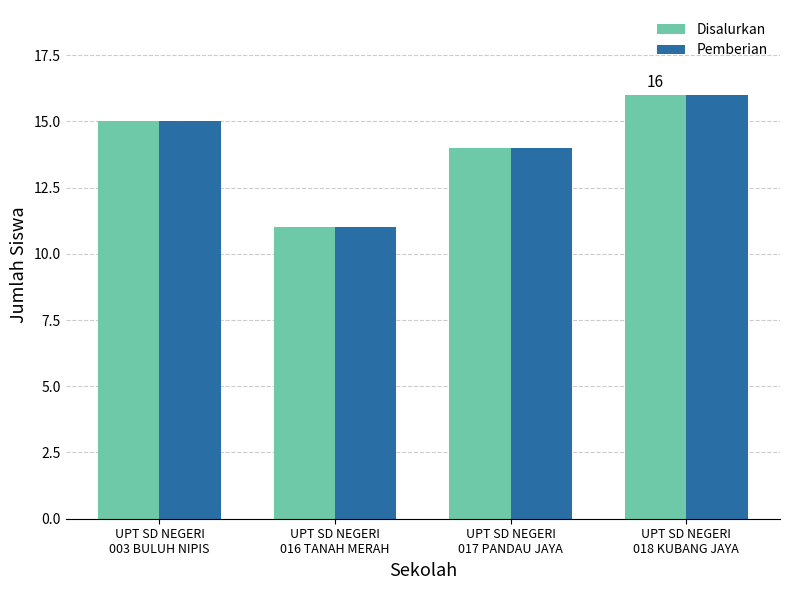

What is the total value across all series at UPT SD NEGERI
018 KUBANG JAYA?

32